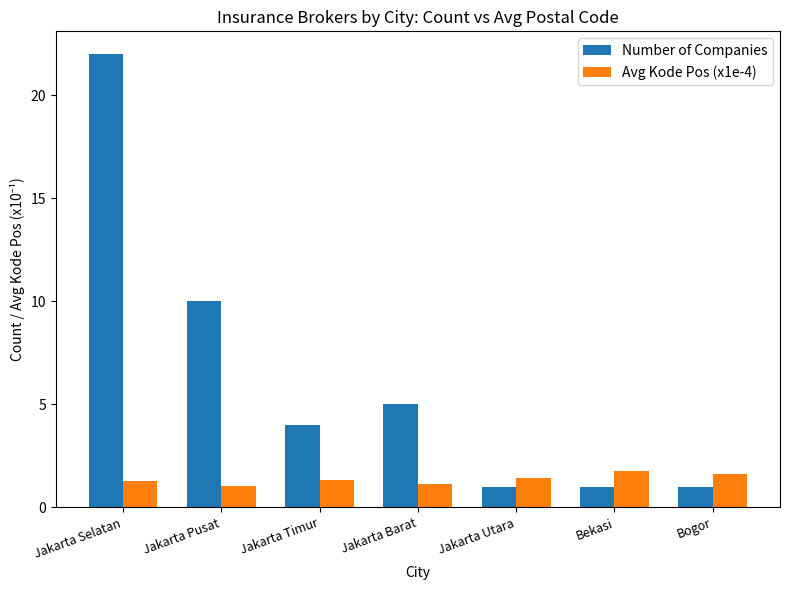

What value does the Number of Companies series have at Jakarta Selatan?

22.0